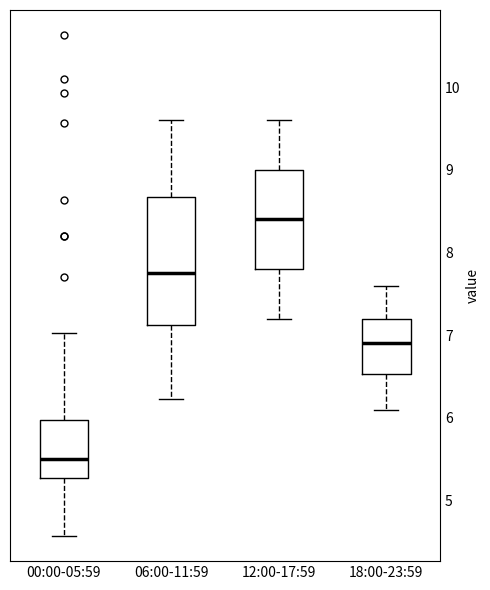

Which box's median line is the highest?

12:00-17:59